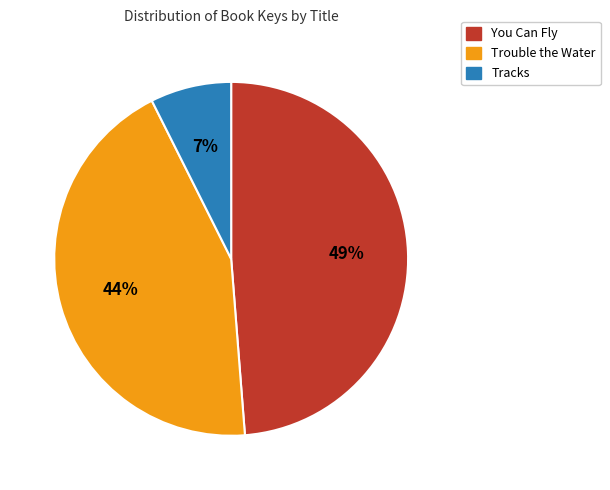

To the nearest percent, what is the combined percentage of You Can Fly and Tracks?

56%